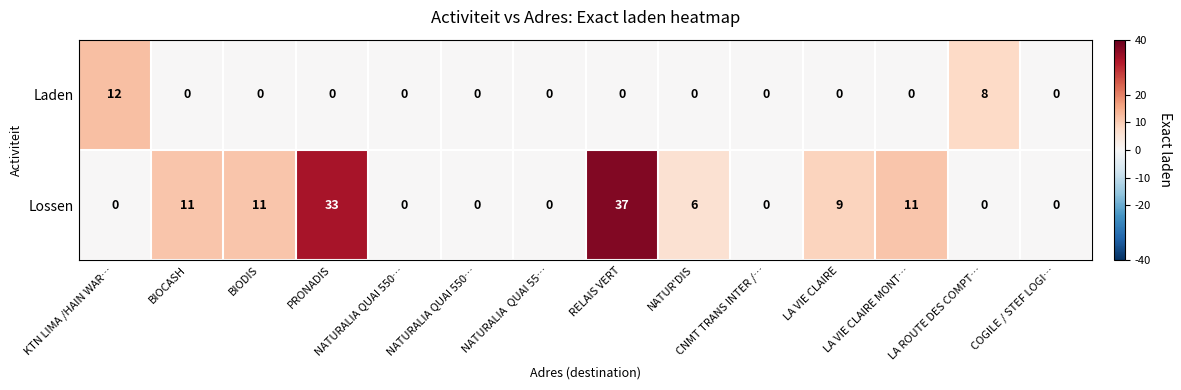

Reading left to right, what are all the values shown in this chart?

Laden: KTN LIMA /HAIN WAR…=12	BIOCASH=0	BIODIS=0	PRONADIS=0	NATURALIA QUAI 550…=0	NATURALIA QUAI 550…=0	NATURALIA  QUAI 55…=0	RELAIS VERT=0	NATUR'DIS=0	CNMT TRANS INTER /…=0	LA VIE CLAIRE=0	LA VIE CLAIRE MONT…=0	LA ROUTE DES COMPT…=8	COGILE / STEF LOGI…=0
Lossen: KTN LIMA /HAIN WAR…=0	BIOCASH=11	BIODIS=11	PRONADIS=33	NATURALIA QUAI 550…=0	NATURALIA QUAI 550…=0	NATURALIA  QUAI 55…=0	RELAIS VERT=37	NATUR'DIS=6	CNMT TRANS INTER /…=0	LA VIE CLAIRE=9	LA VIE CLAIRE MONT…=11	LA ROUTE DES COMPT…=0	COGILE / STEF LOGI…=0